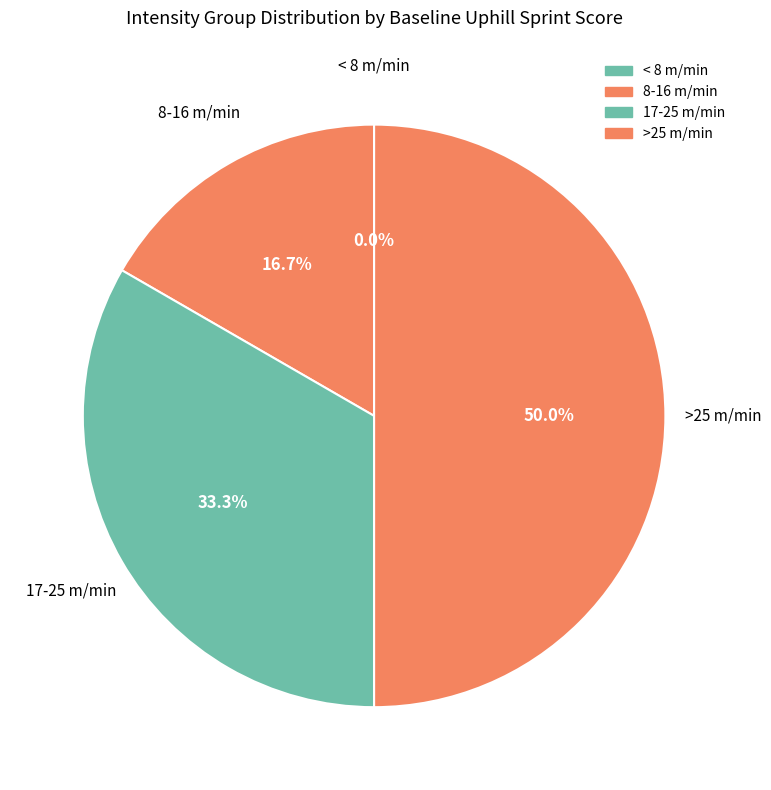

Combined, do < 8 m/min and >25 m/min account for over 50%?

No